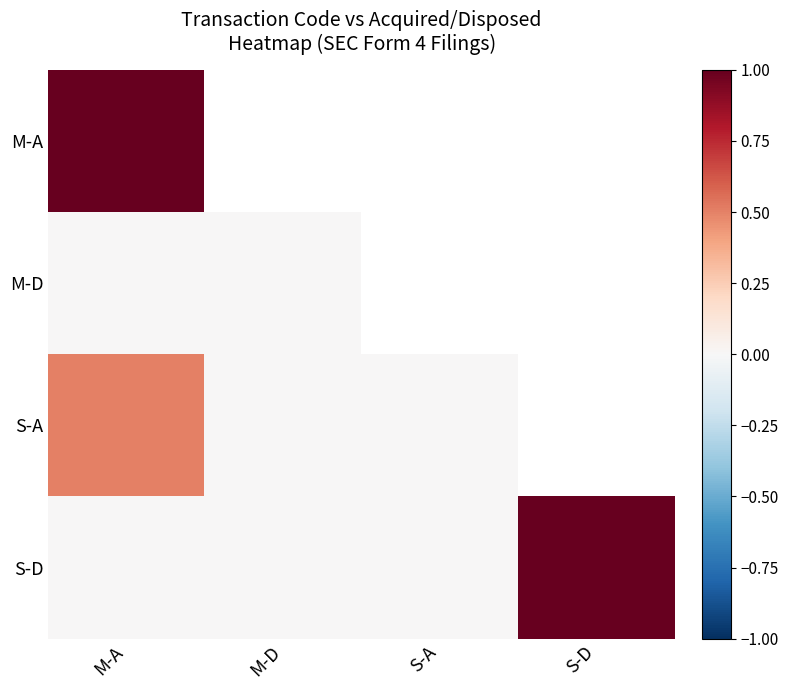

At how many categories does at least one series exceed 0?

2